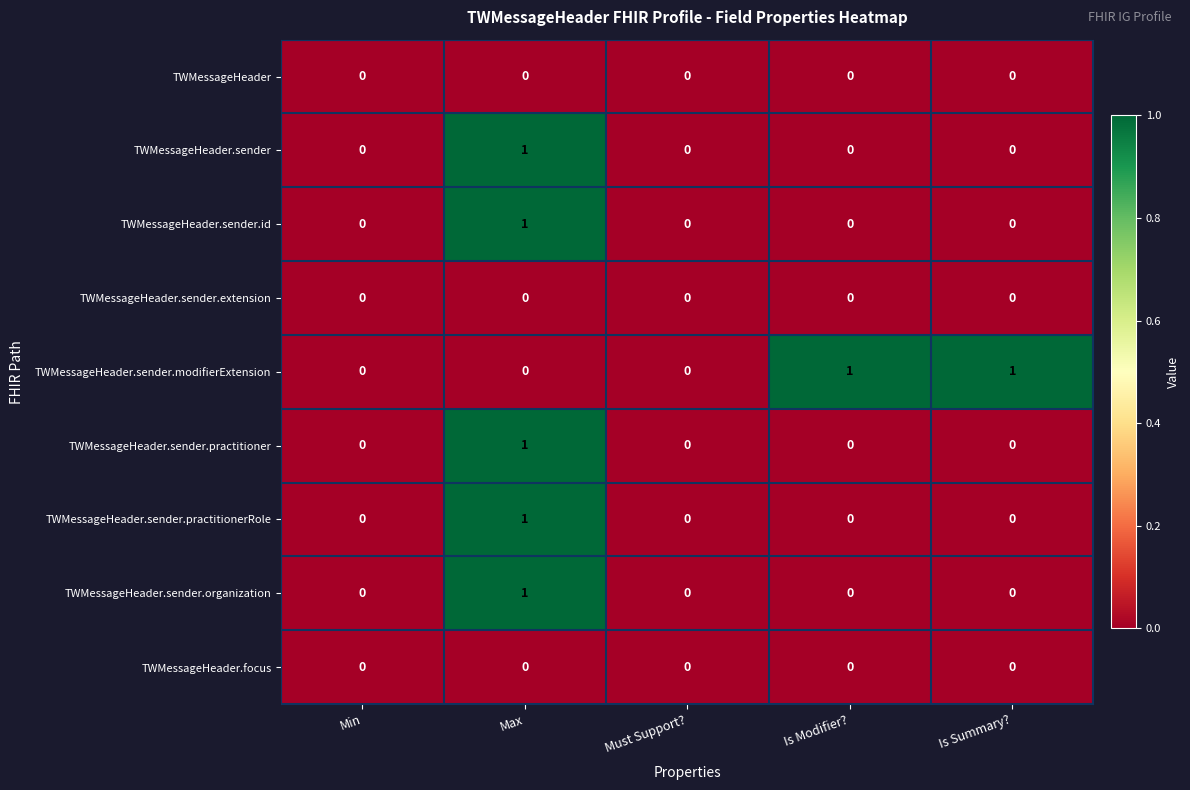

How many values in the TWMessageHeader.sender.practitioner series exceed 0?

1